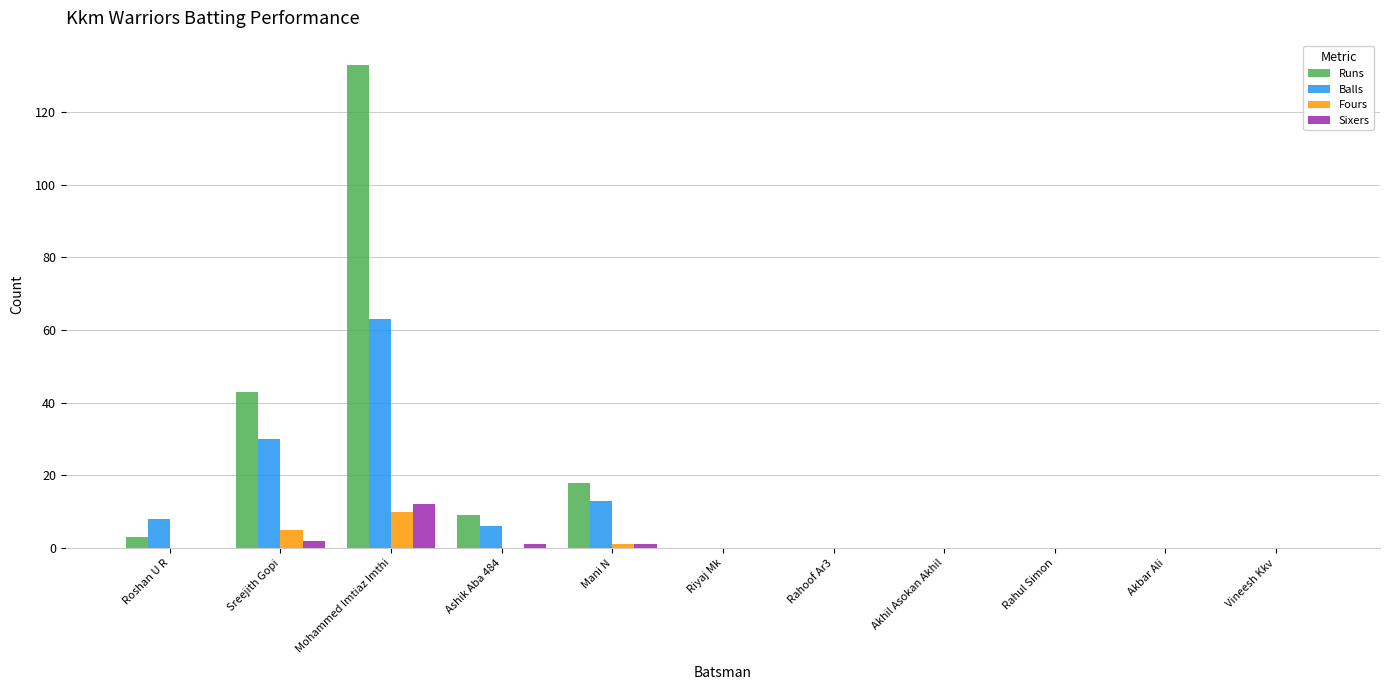

Reading right to left, transcribe all the data shown in this chart.

Runs: 0	0	0	0	0	0	18	9	133	43	3
Balls: 0	0	0	0	0	0	13	6	63	30	8
Fours: 0	0	0	0	0	0	1	0	10	5	0
Sixers: 0	0	0	0	0	0	1	1	12	2	0